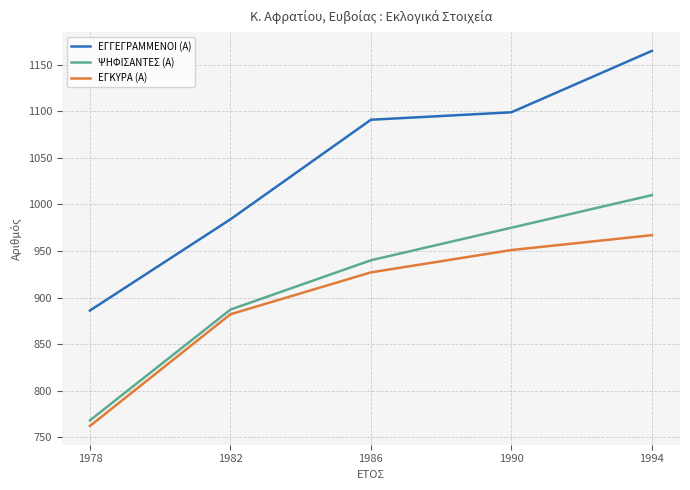

At how many categories does at least one series exceed 966?

4